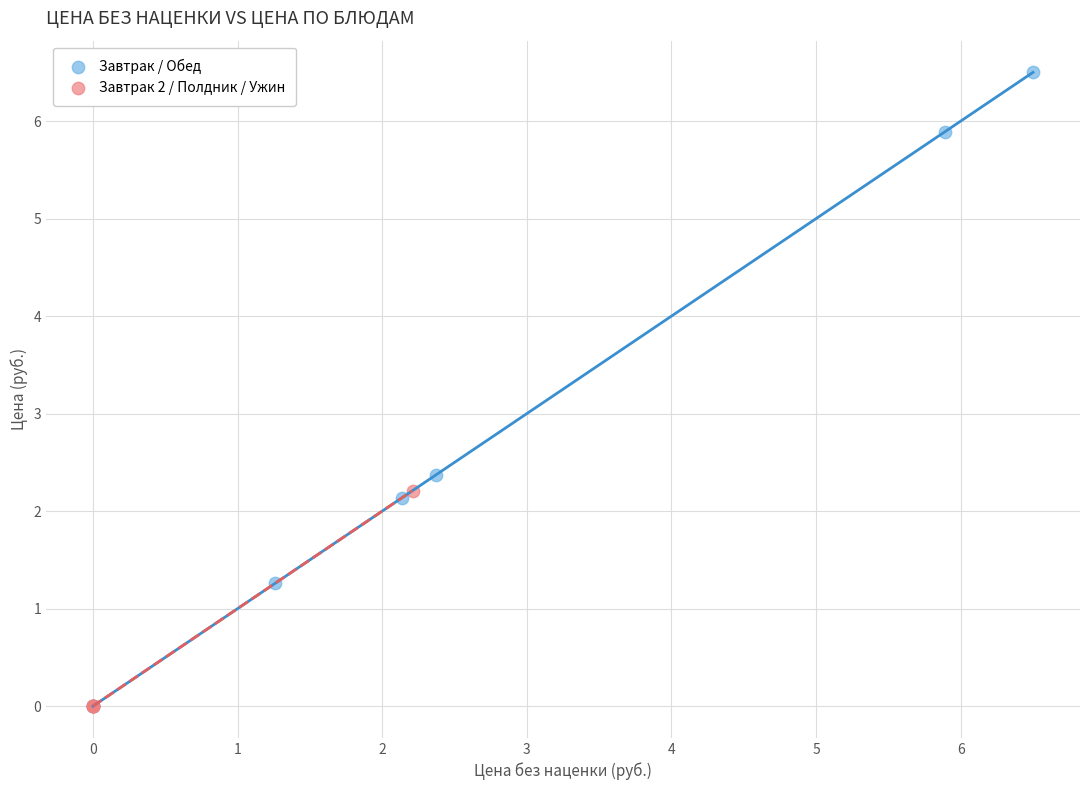

Which series has the largest Y range (max minus min)?

Завтрак / Обед